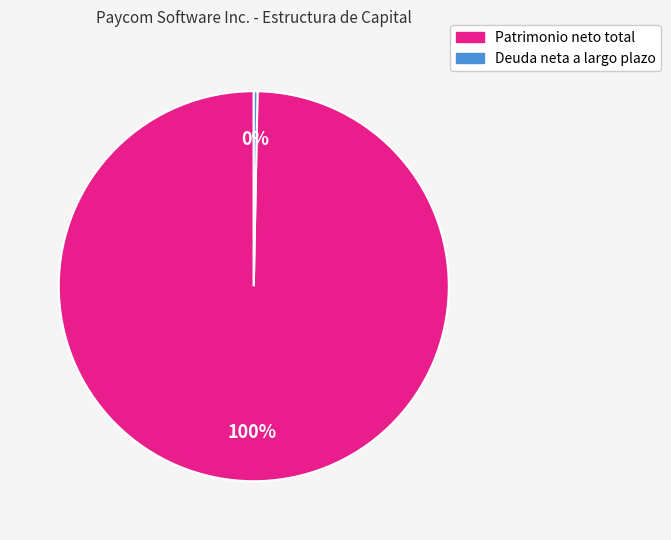

To the nearest percent, what is the combined percentage of Deuda neta a largo plazo and Patrimonio neto total?

100%